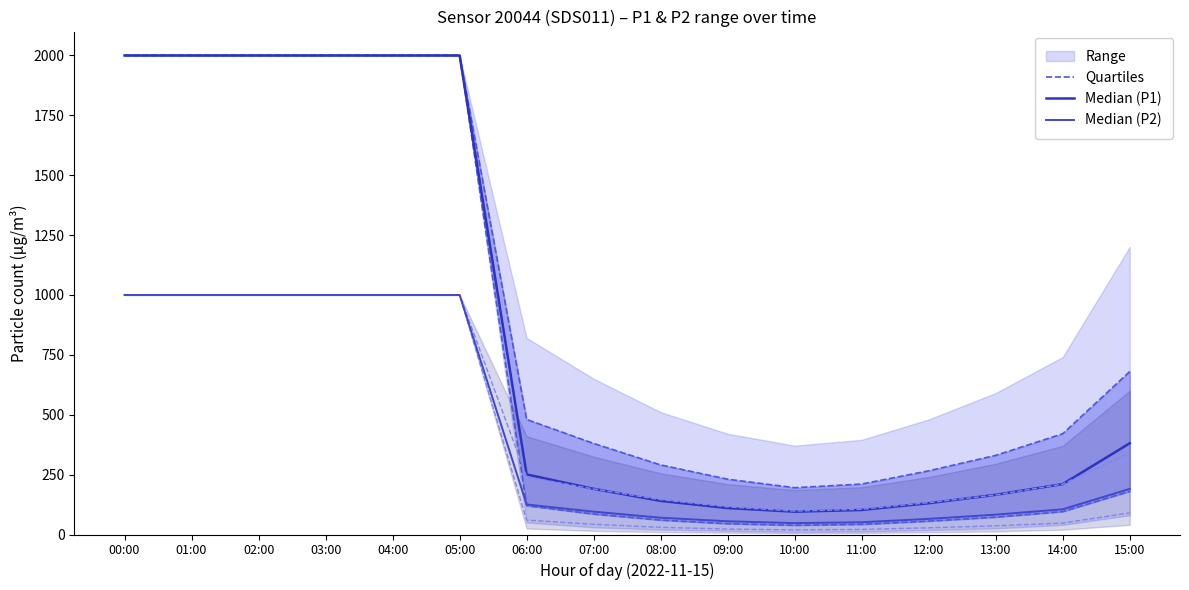

True or false: Median (P2) and Median (P1) intersect in this chart.

False